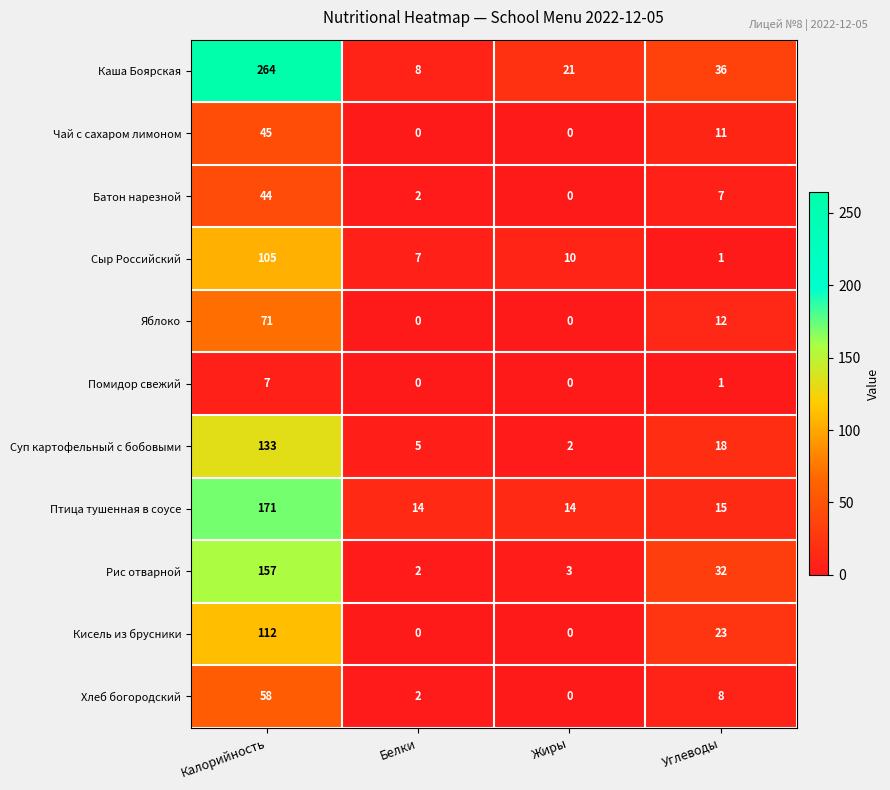

At which category is the sum across all series the highest?

Калорийность